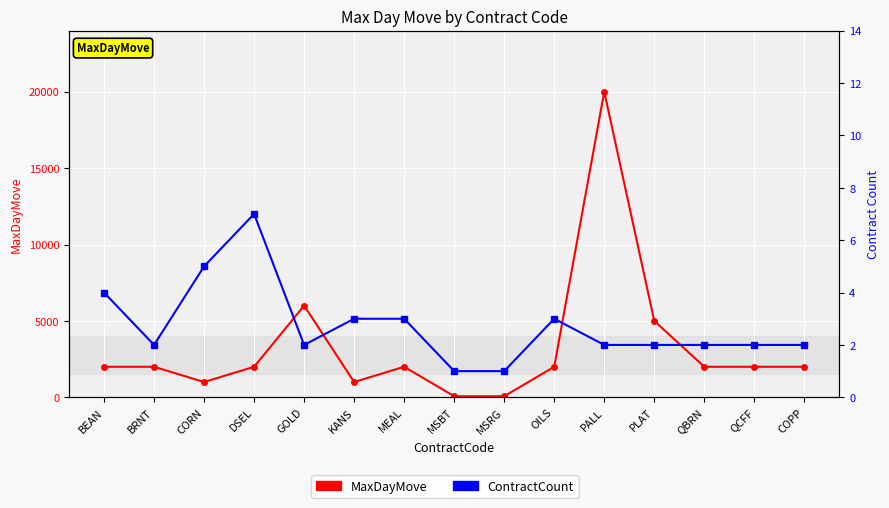

Which series changed the most between QCFF and COPP?

MaxDayMove